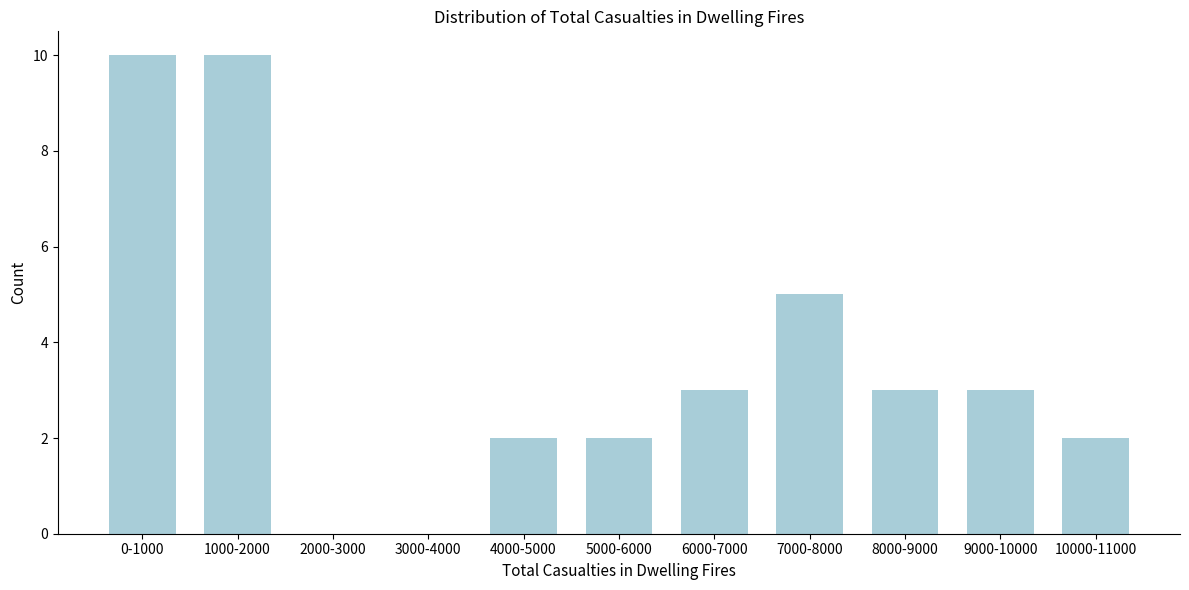

Reading left to right, list all the values displayed in this chart.

0-1000=10	1000-2000=10	2000-3000=0	3000-4000=0	4000-5000=2	5000-6000=2	6000-7000=3	7000-8000=5	8000-9000=3	9000-10000=3	10000-11000=2